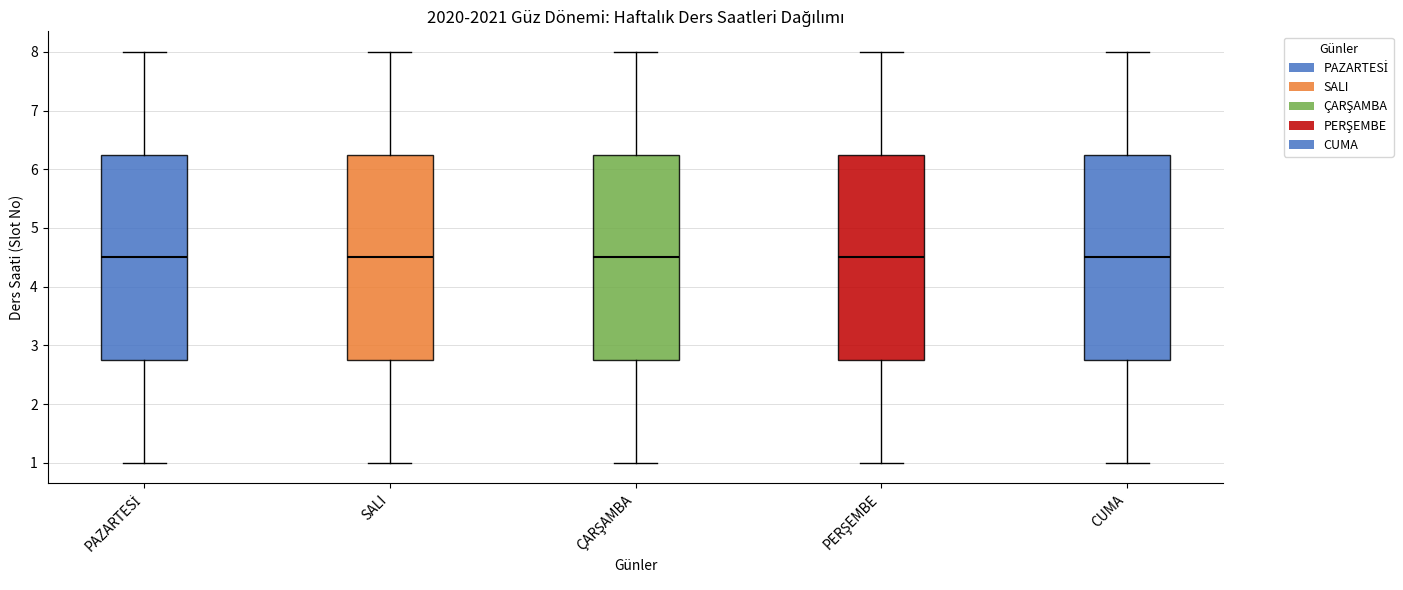

Reading left to right, read every box against the y-axis: the position of its median line, the range the box covers, and the ends of its whiskers. The values are not printed on the chart, so give them approximately, as read against the axis.

PAZARTESİ: median 4.5, box 2.8 to 6.3, whiskers 1.0 to 8.0
SALI: median 4.5, box 2.8 to 6.3, whiskers 1.0 to 8.0
ÇARŞAMBA: median 4.5, box 2.8 to 6.3, whiskers 1.0 to 8.0
PERŞEMBE: median 4.5, box 2.8 to 6.3, whiskers 1.0 to 8.0
CUMA: median 4.5, box 2.8 to 6.3, whiskers 1.0 to 8.0